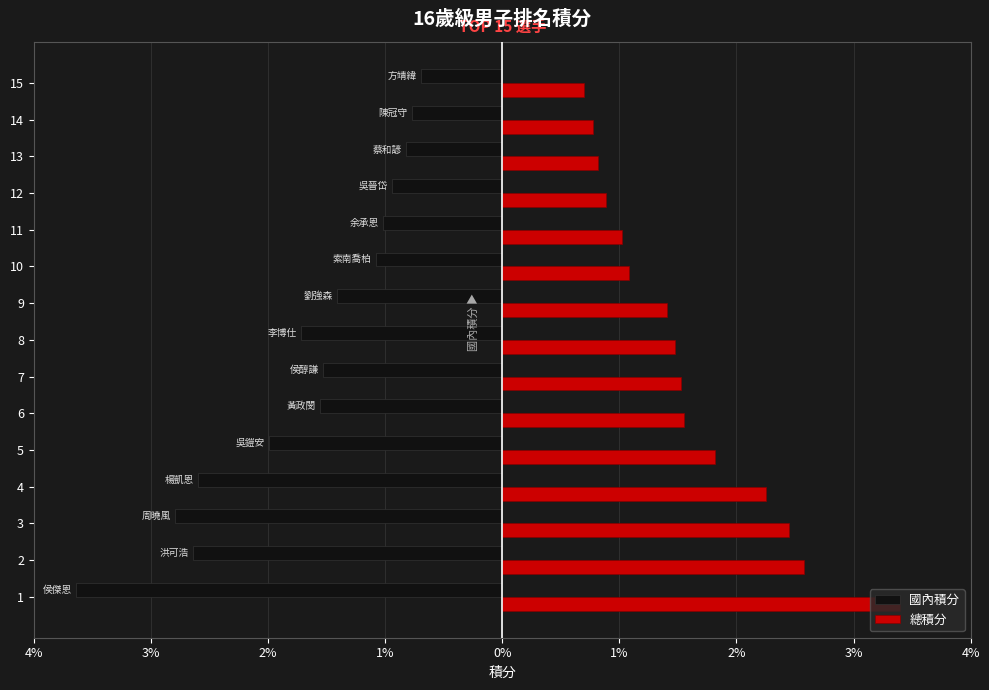

What are all the series names shown in the legend?

國內積分, 總積分